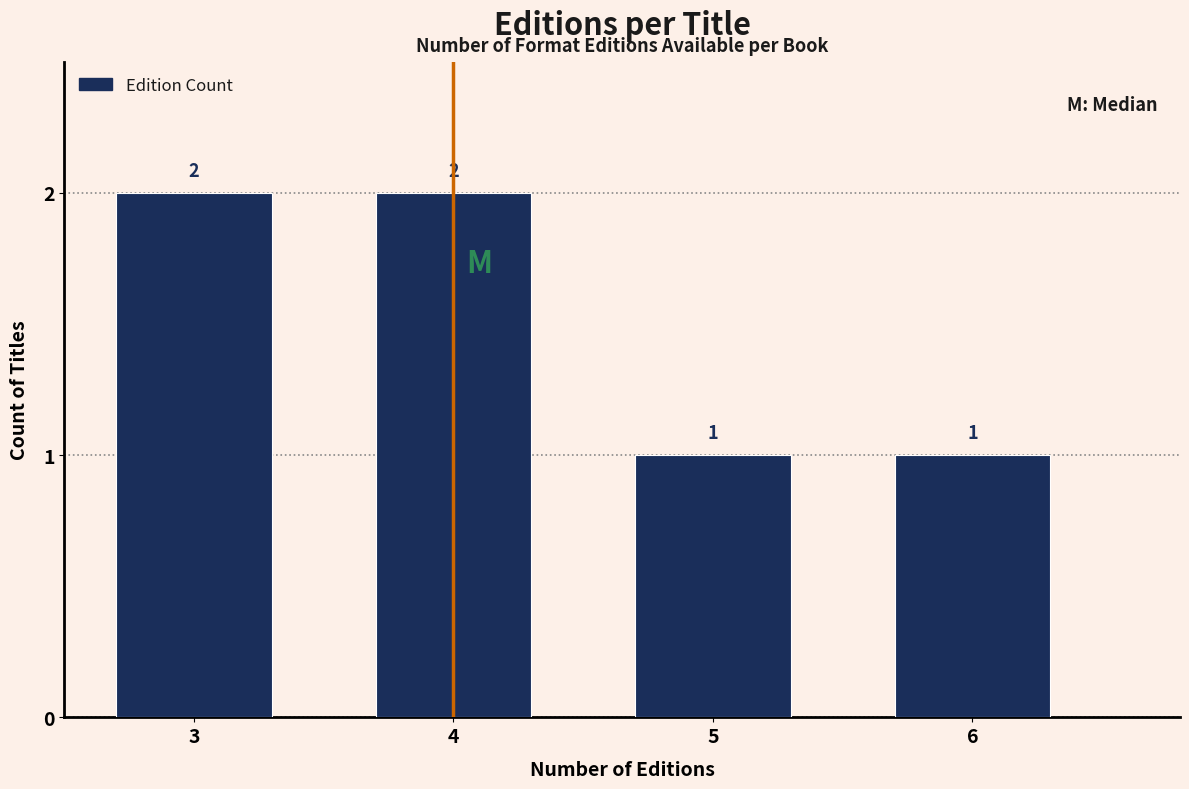

Reading left to right, transcribe all the data shown in this chart.

2	2	1	1